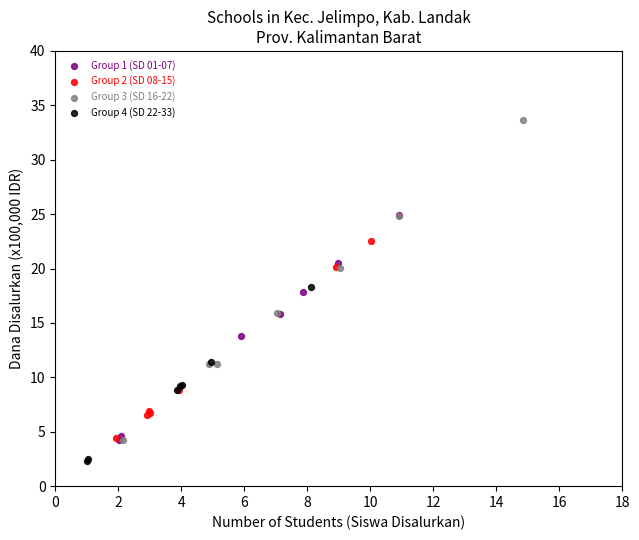

Which series reaches the maximum Y coordinate?

Group 3 (SD 16-22)